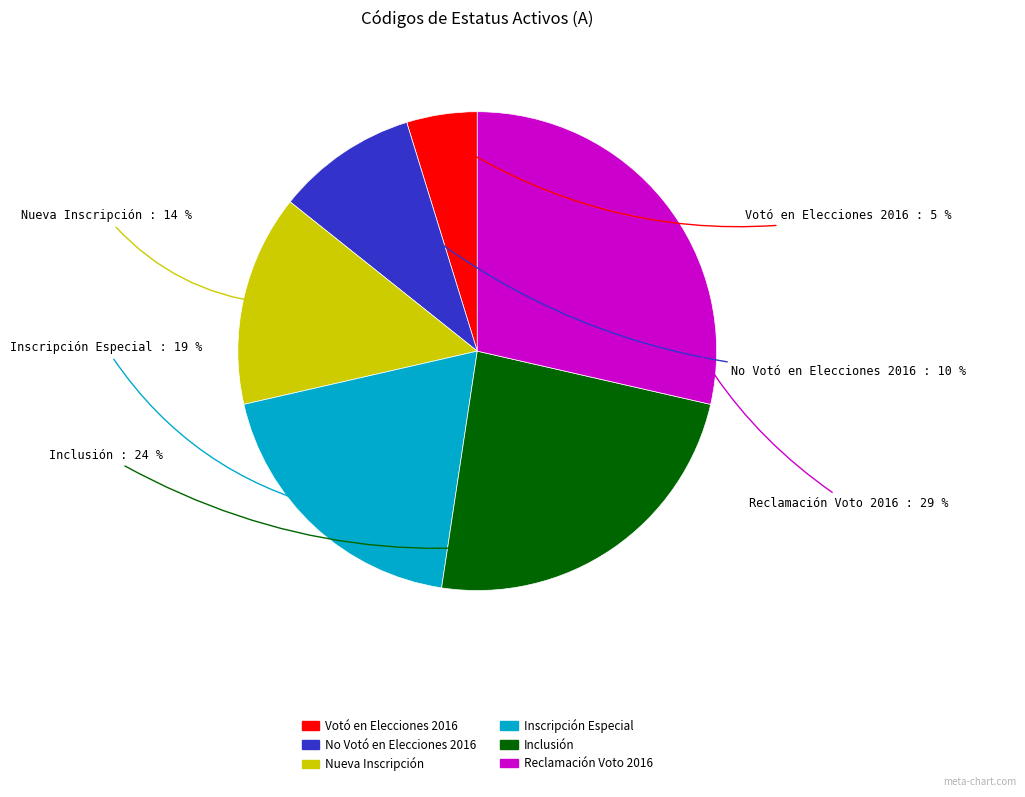

How many slices are in this pie chart?

6